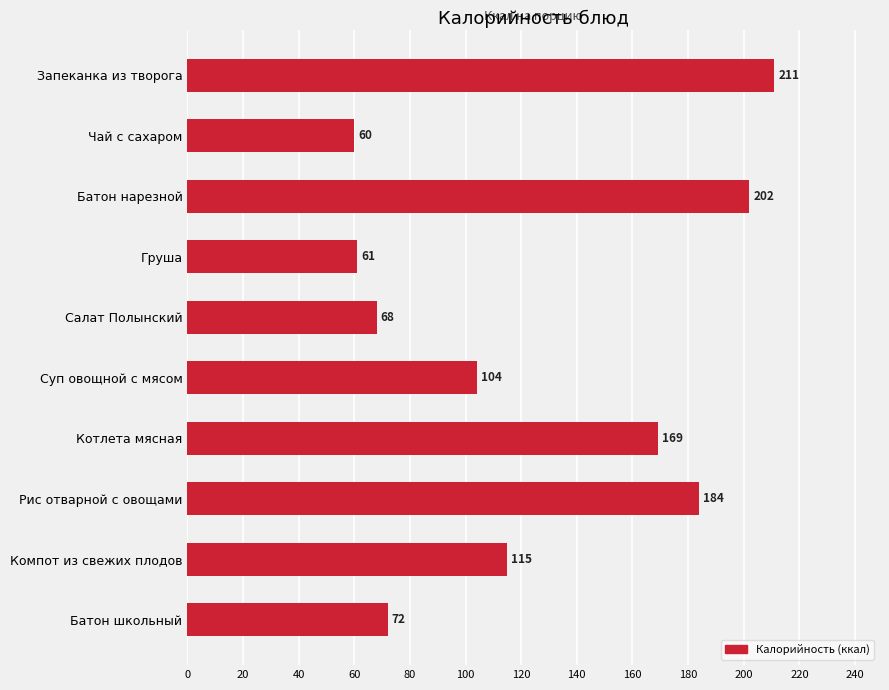

What is the sum of all values?

1246